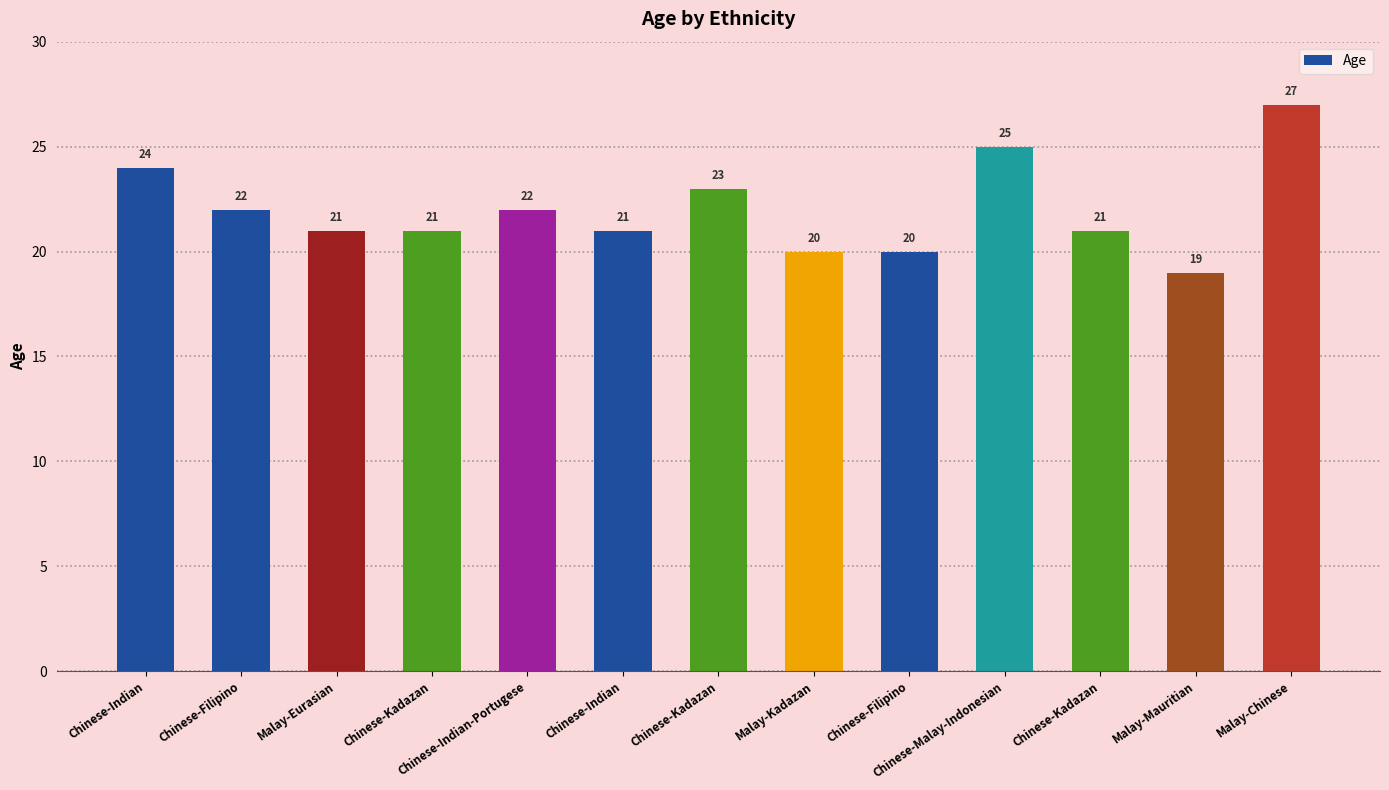

Rank the categories by value from lowest to highest.

Malay-Mauritian, Malay-Kadazan, Chinese-Filipino, Malay-Eurasian, Chinese-Kadazan, Chinese-Indian, Chinese-Kadazan, Chinese-Filipino, Chinese-Indian-Portugese, Chinese-Kadazan, Chinese-Indian, Chinese-Malay-Indonesian, Malay-Chinese